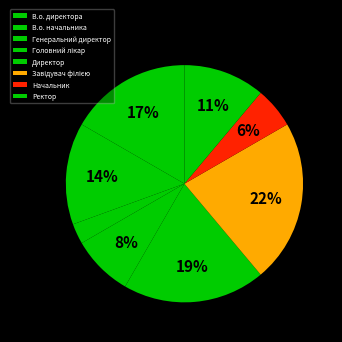

What is the ratio of the value at Начальник to the value at В.о. начальника?

0.4